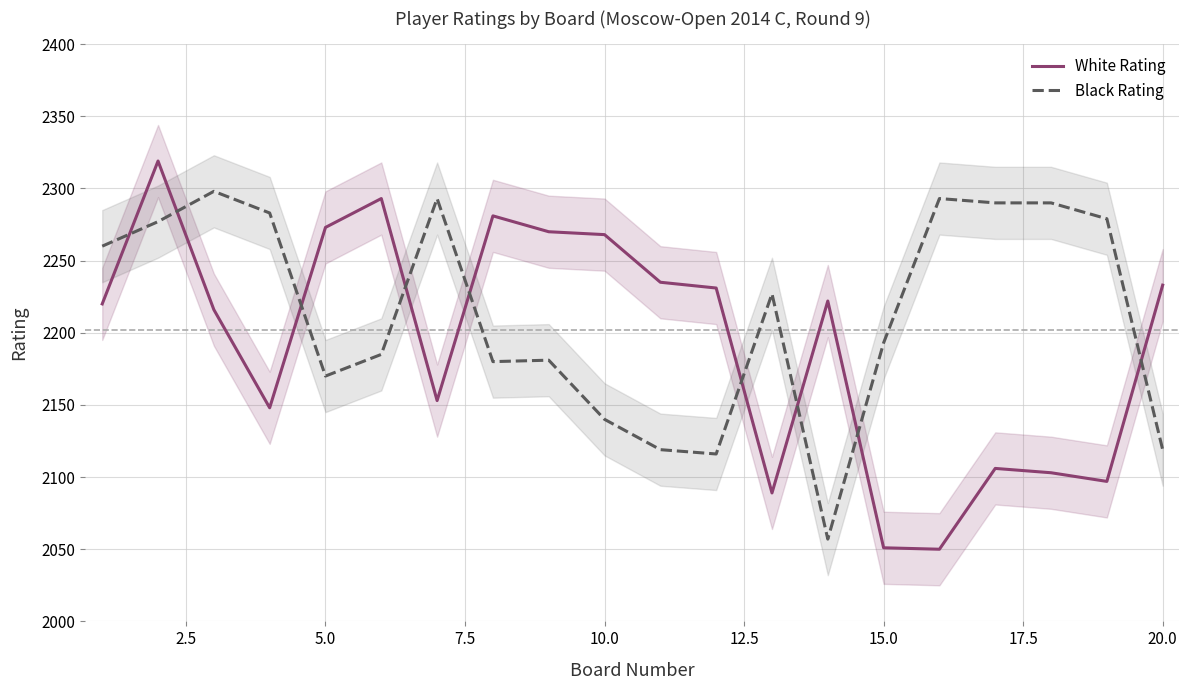

Which series has the largest total across all categories?

Black Rating